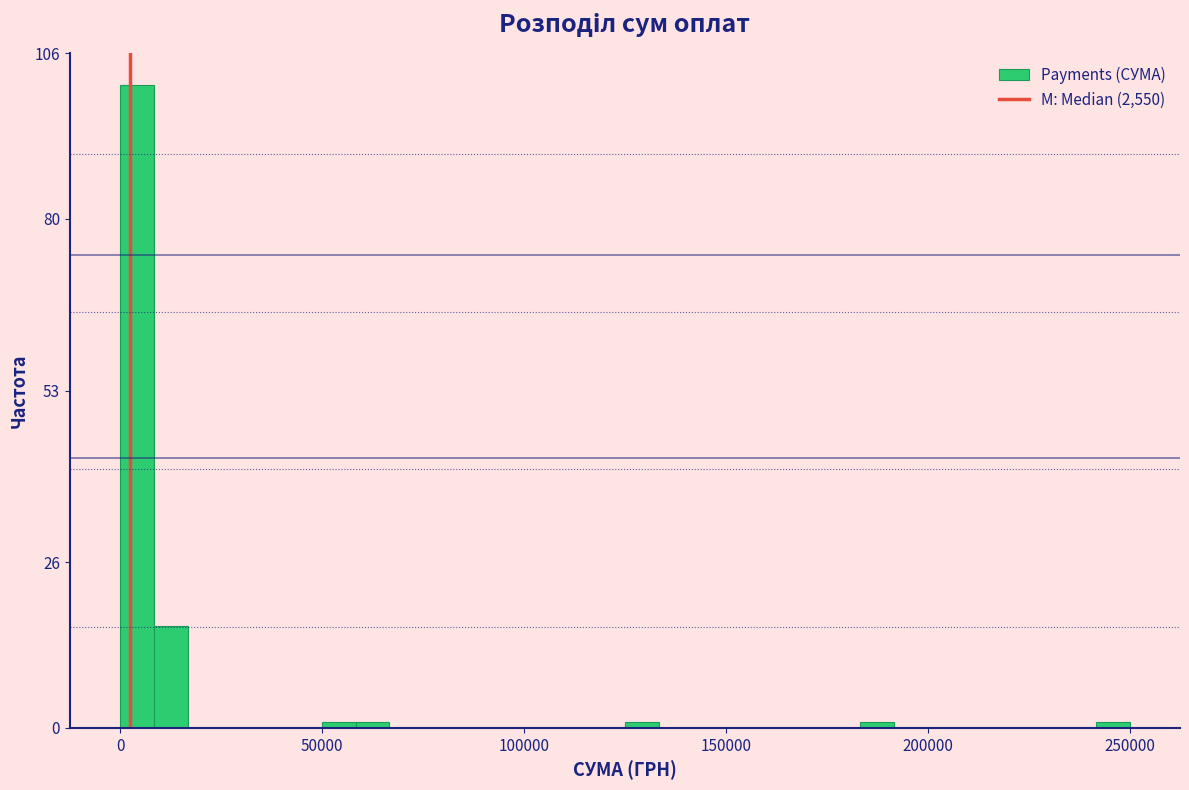

Read against the x-axis, roughly where is the centre of the tallest bar?

5000